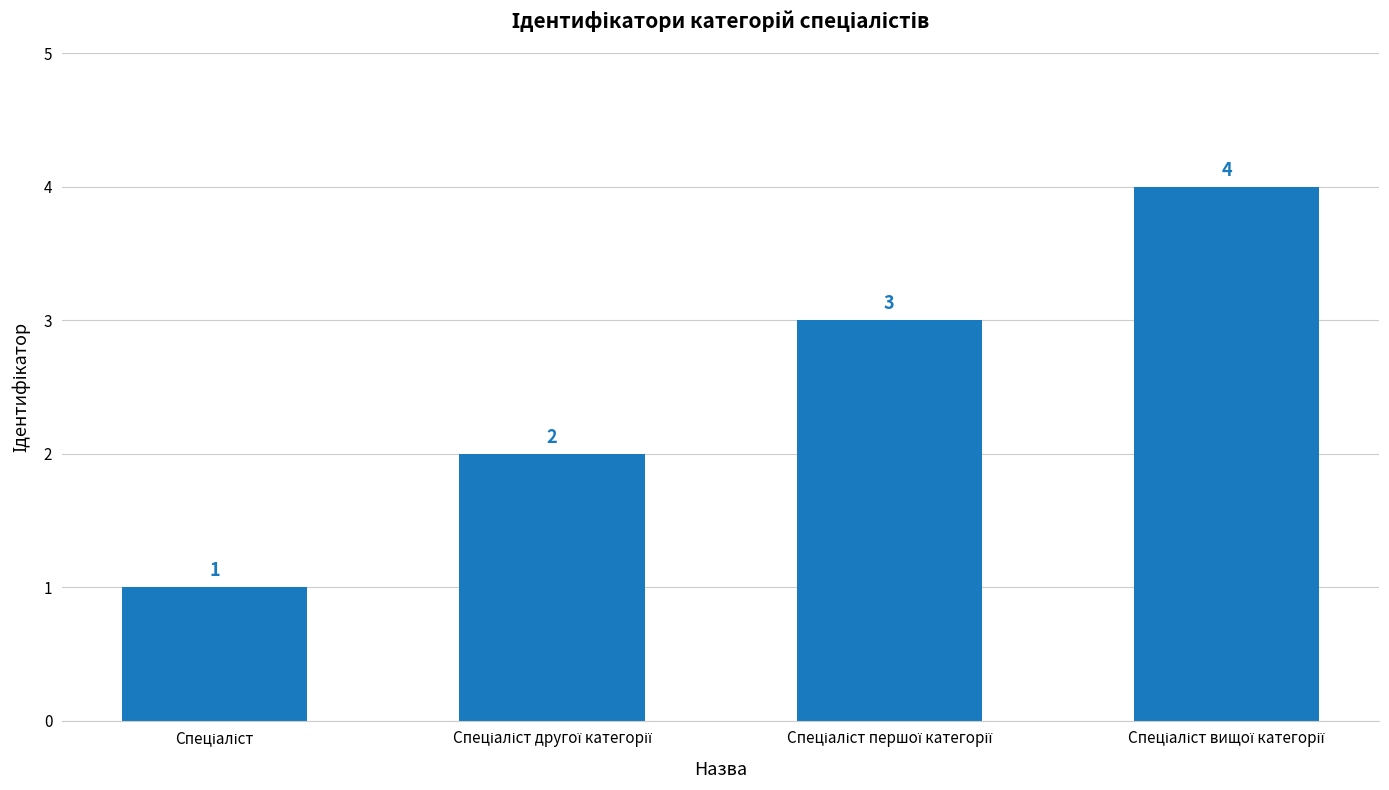

What is the sum of all values?

10